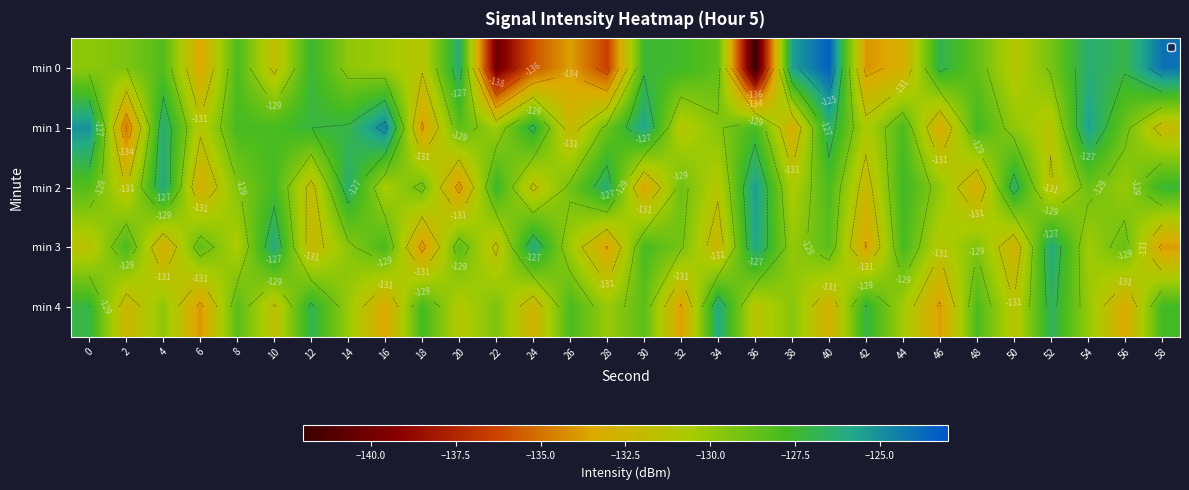

What is the difference between the highest and lowest values at 50?

6.3